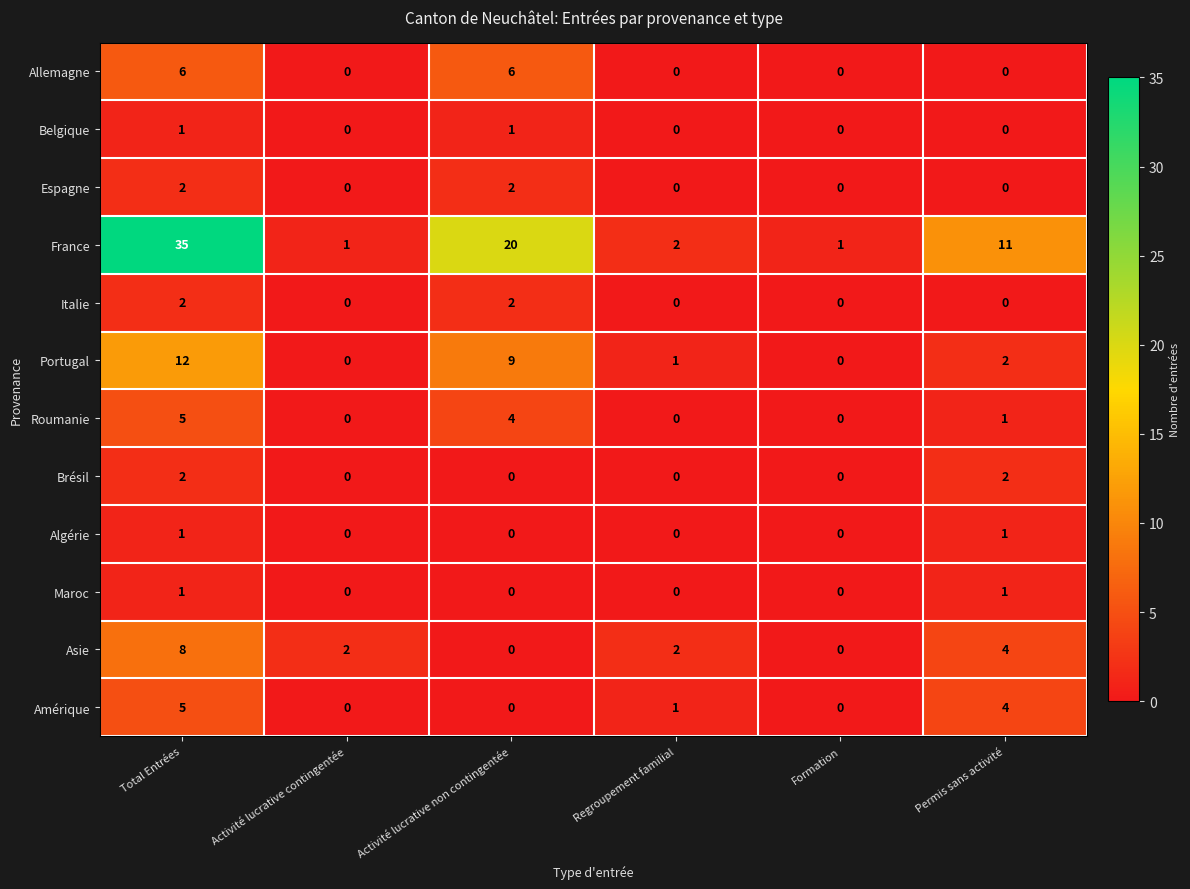

Count the Roumanie values in the range 0 to 4.

5